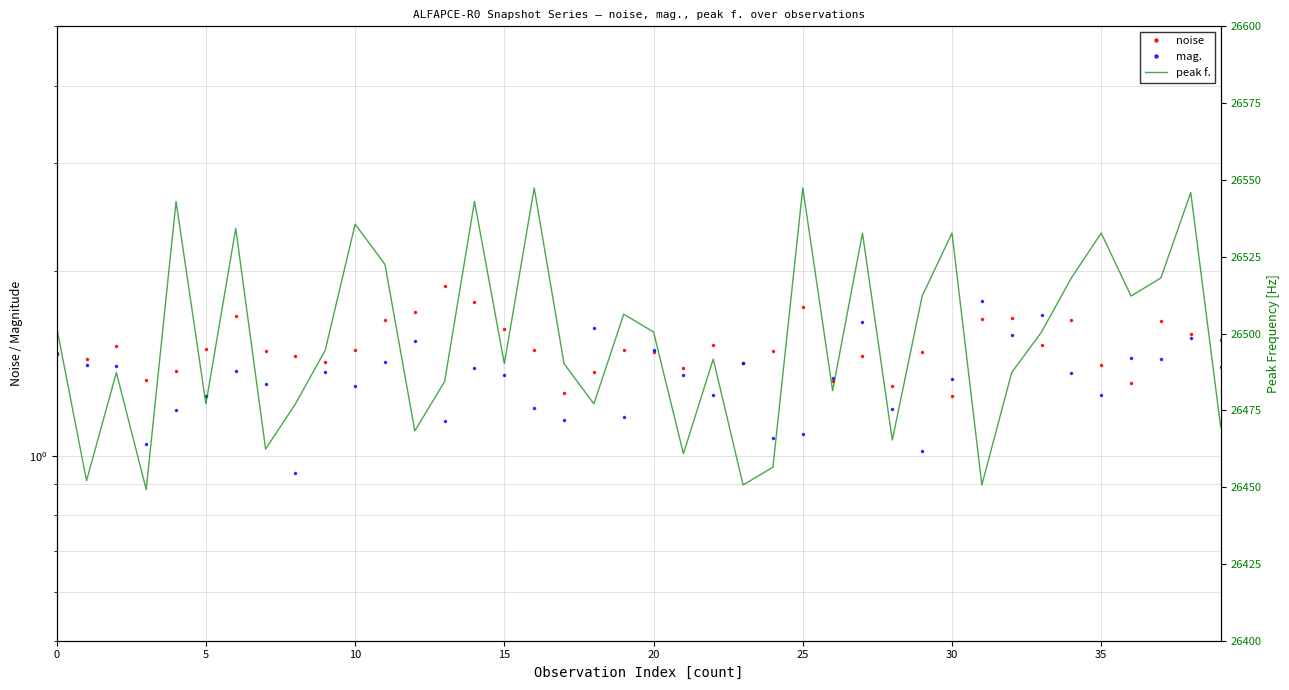

At 24, list the series in order from smallest to largest.

mag., noise, peak f.